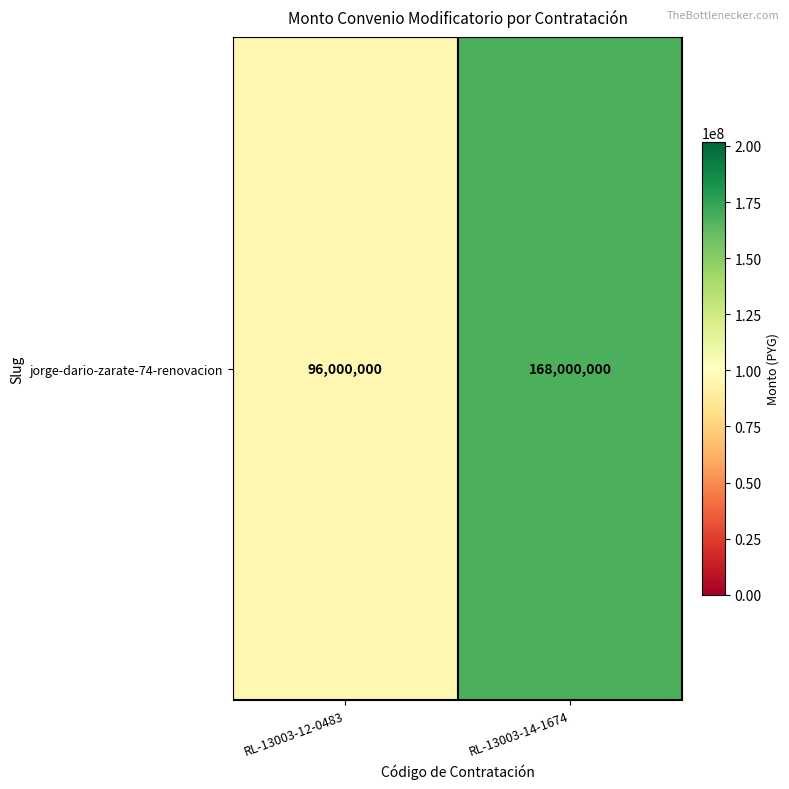

What is the change in value from RL-13003-12-0483 to RL-13003-14-1674?

+72000000